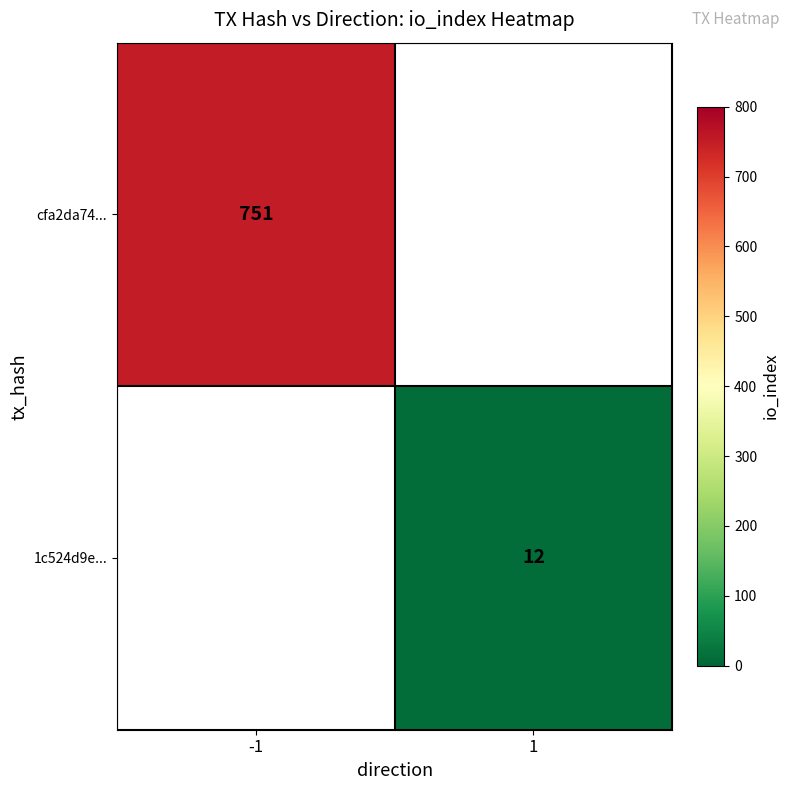

The value of 1c524d9e... at 1 is 12. True or false?

True